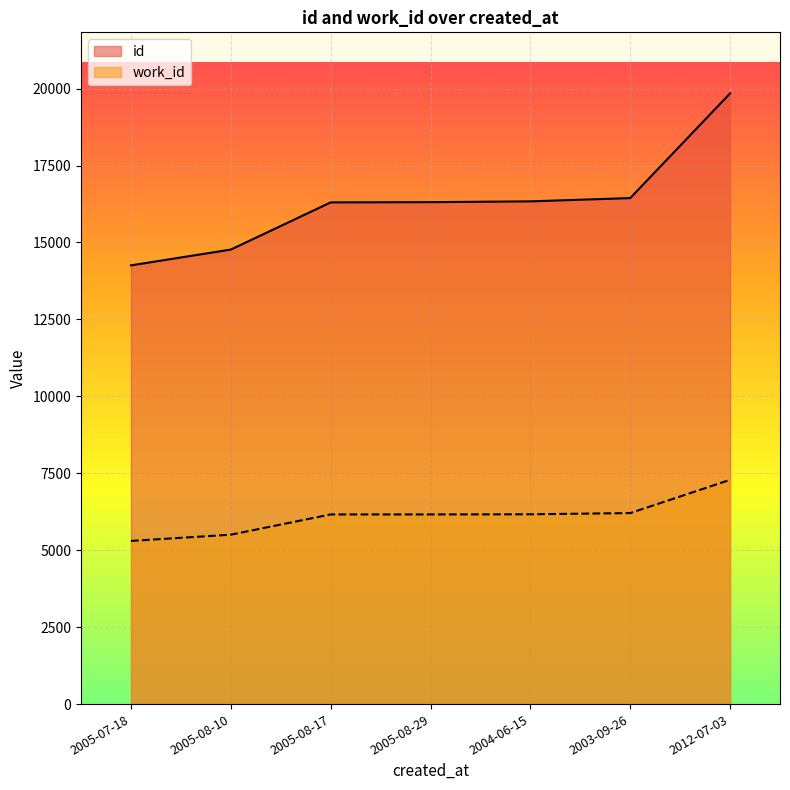

What are all the series names shown in the legend?

id, work_id